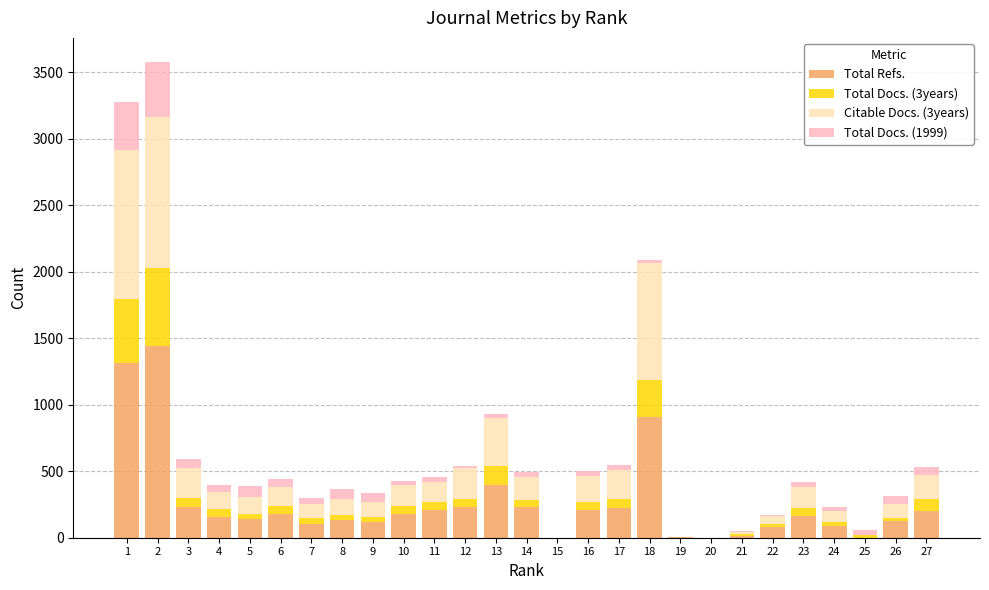

How many series are shown in this chart?

4